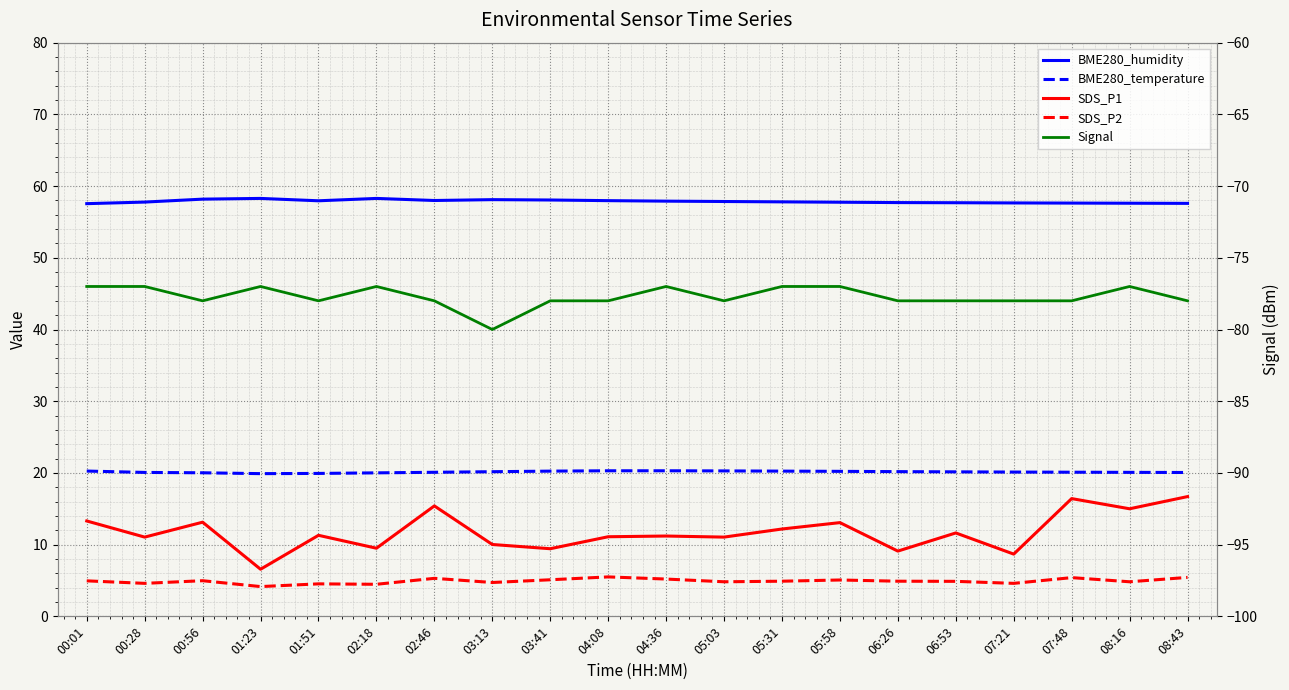

Which series changed the most between 07:21 and 08:16?

SDS_P1